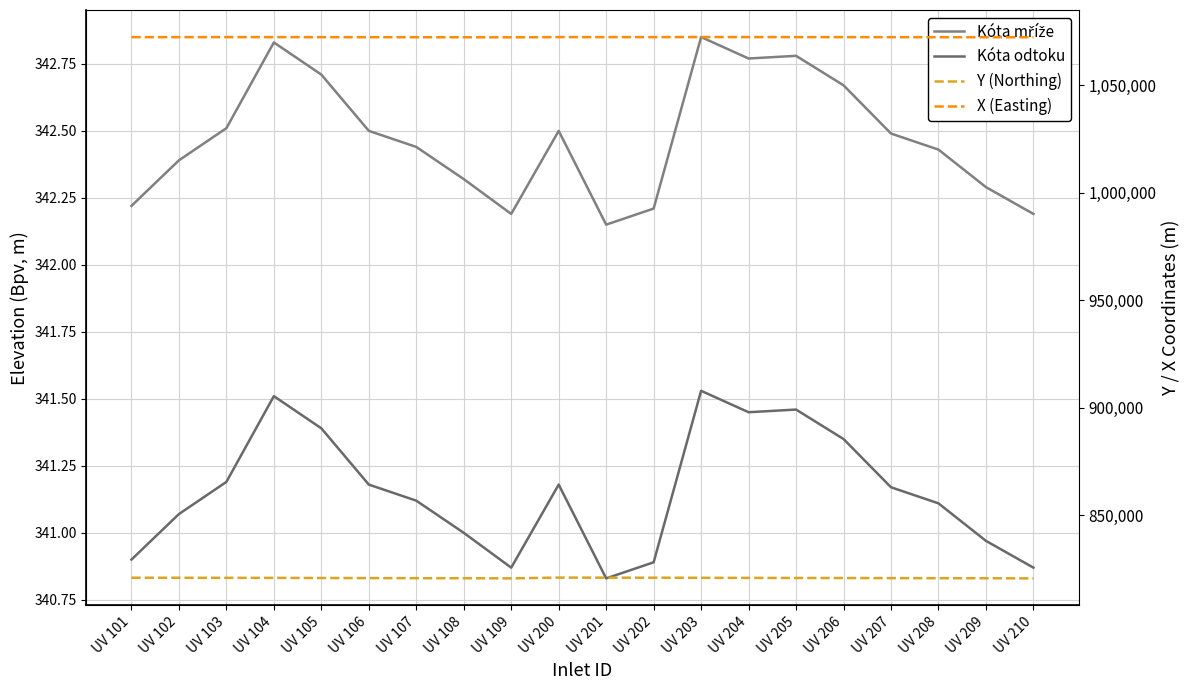

Is the value of Kóta mříže at UV 207 greater than the value of X (Easting) at UV 207?

No